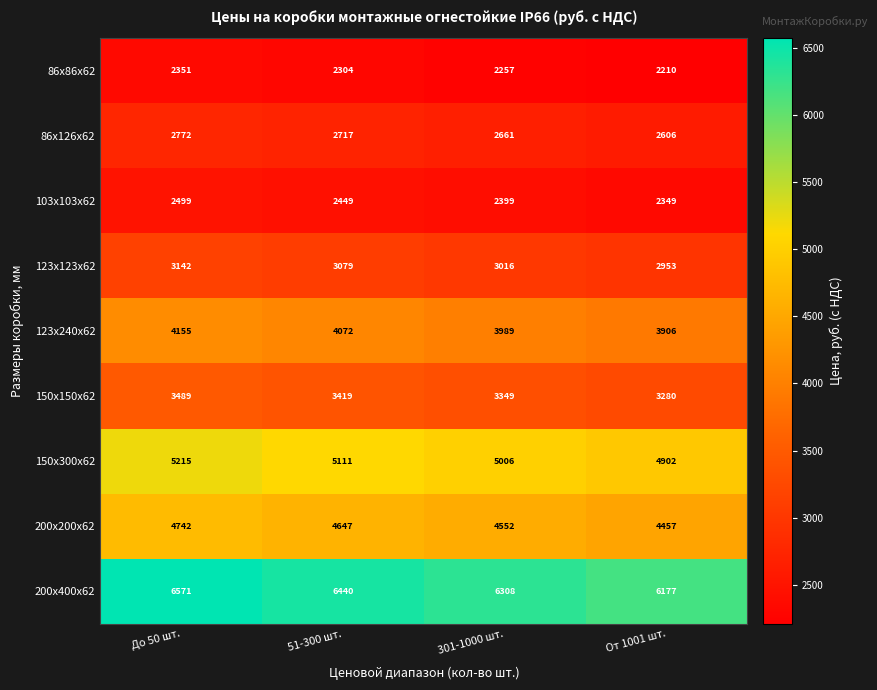

Which series changed the most between До 50 шт. and От 1001 шт.?

200х400х62